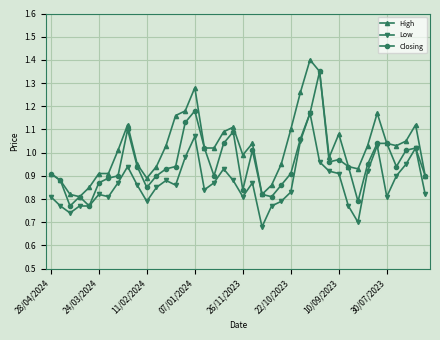

What is the sum of all High values?

40.9